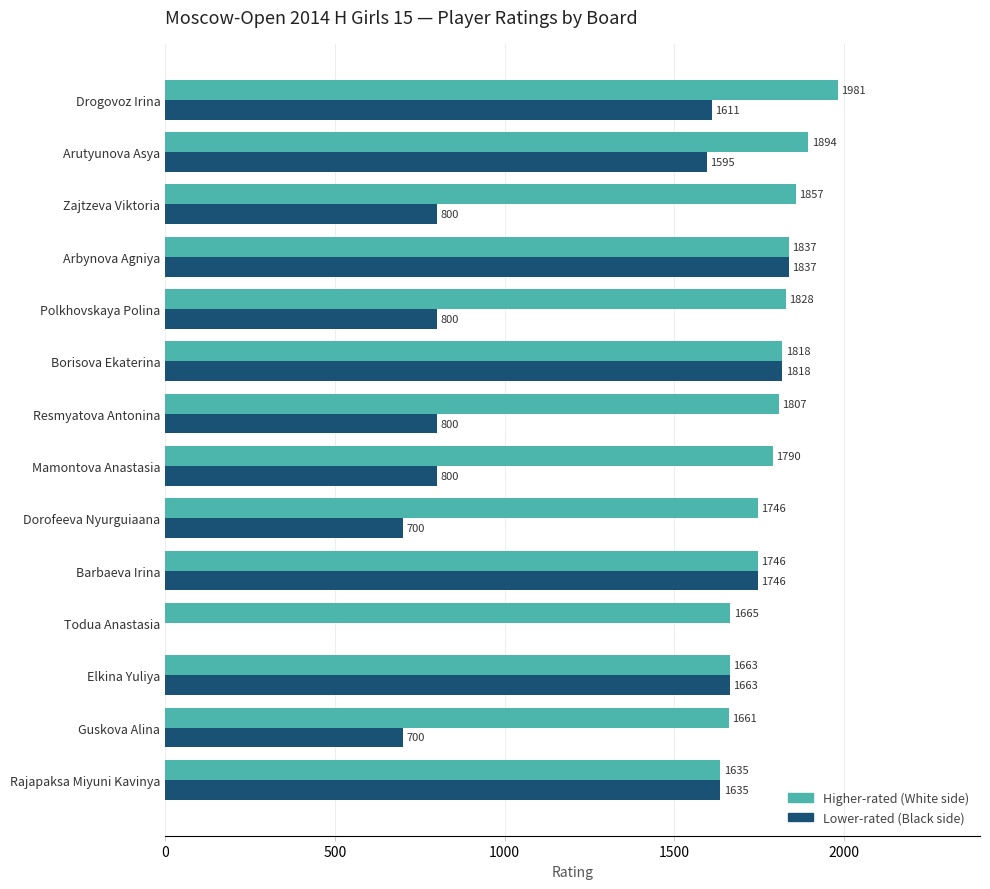

What is the sum of all Higher-rated (White side) values?

24928